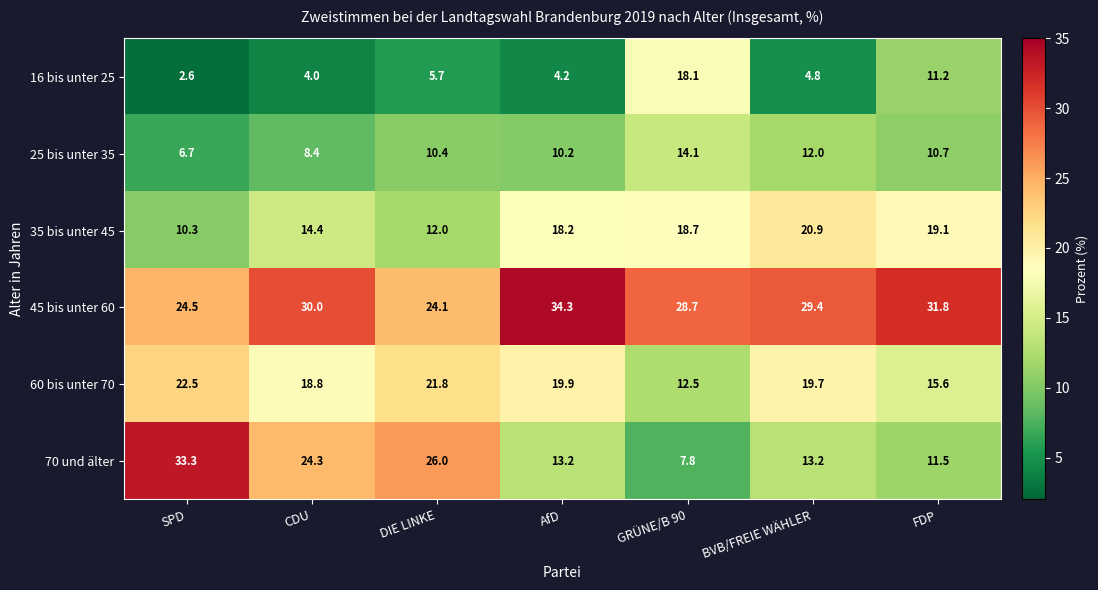

Which series changed the most between AfD and BVB/FREIE WÄHLER?

45 bis unter 60